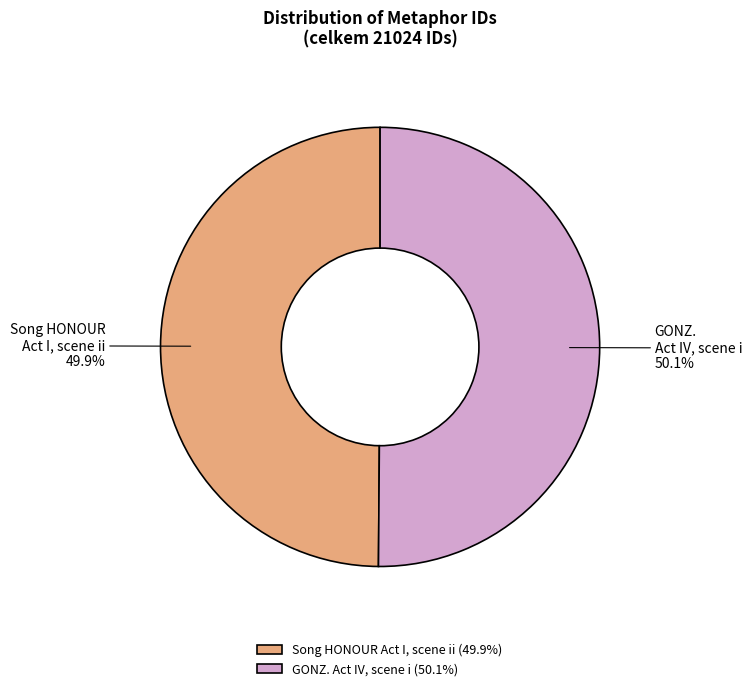

How many slices are in this pie chart?

2